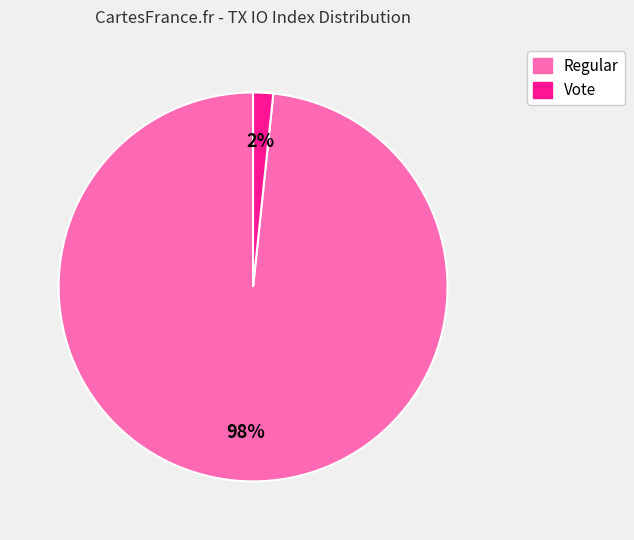

Is there any slice that represents more than half of the pie?

Yes